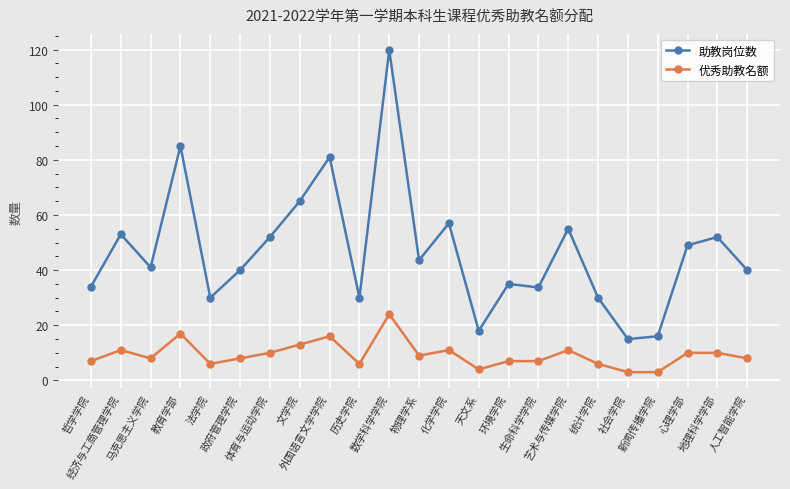

At which label does 优秀助教名额 first exceed 8?

经济与工商管理学院